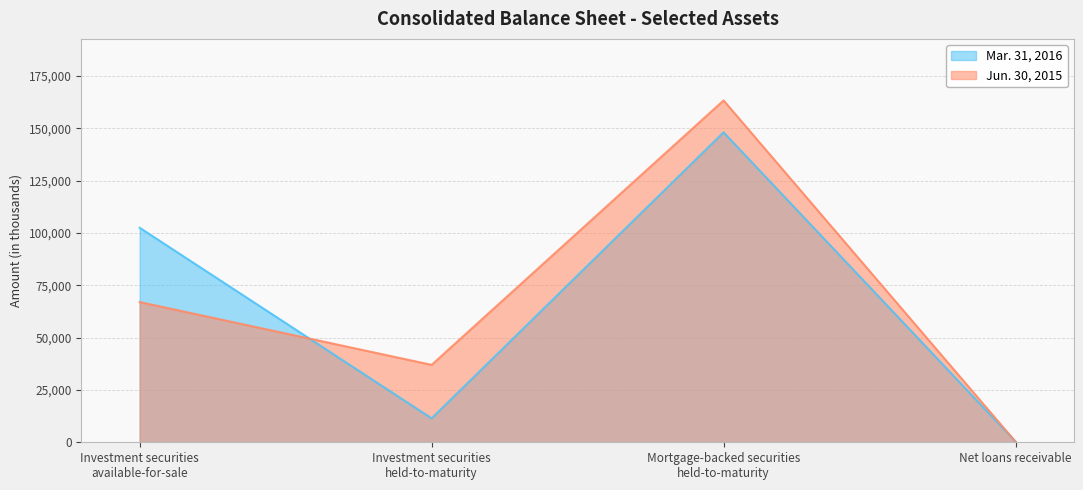

At which category is the sum across all series the highest?

Mortgage-backed securities
held-to-maturity